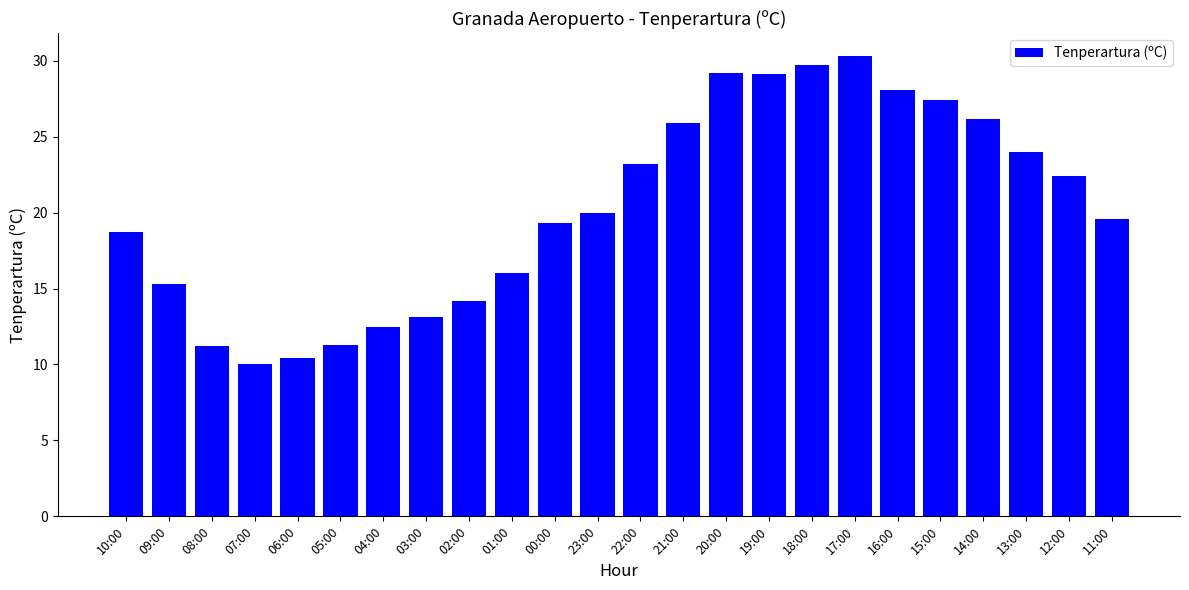

Where is the data nearest to the value 20?

23:00